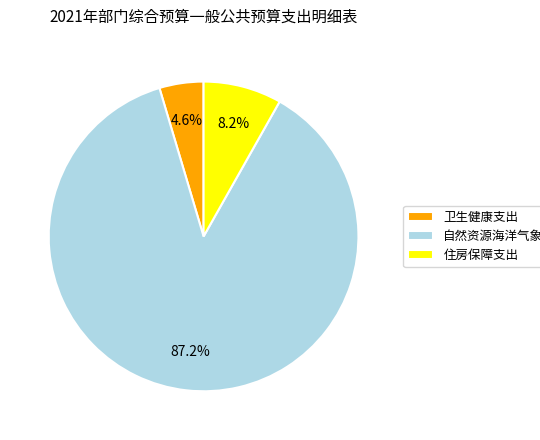

To the nearest percent, what is the combined percentage of 住房保障支出 and 卫生健康支出?

13%